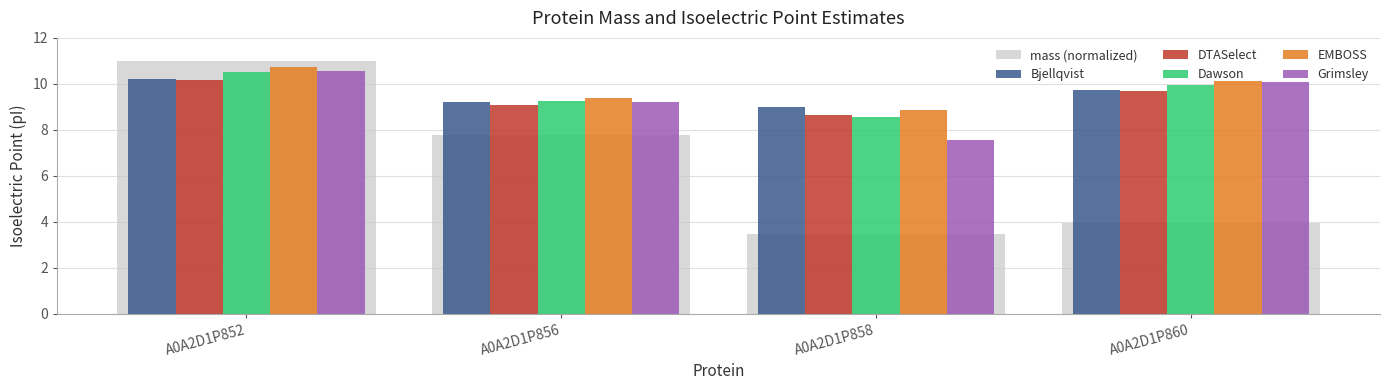

How many bars are there in total?

24